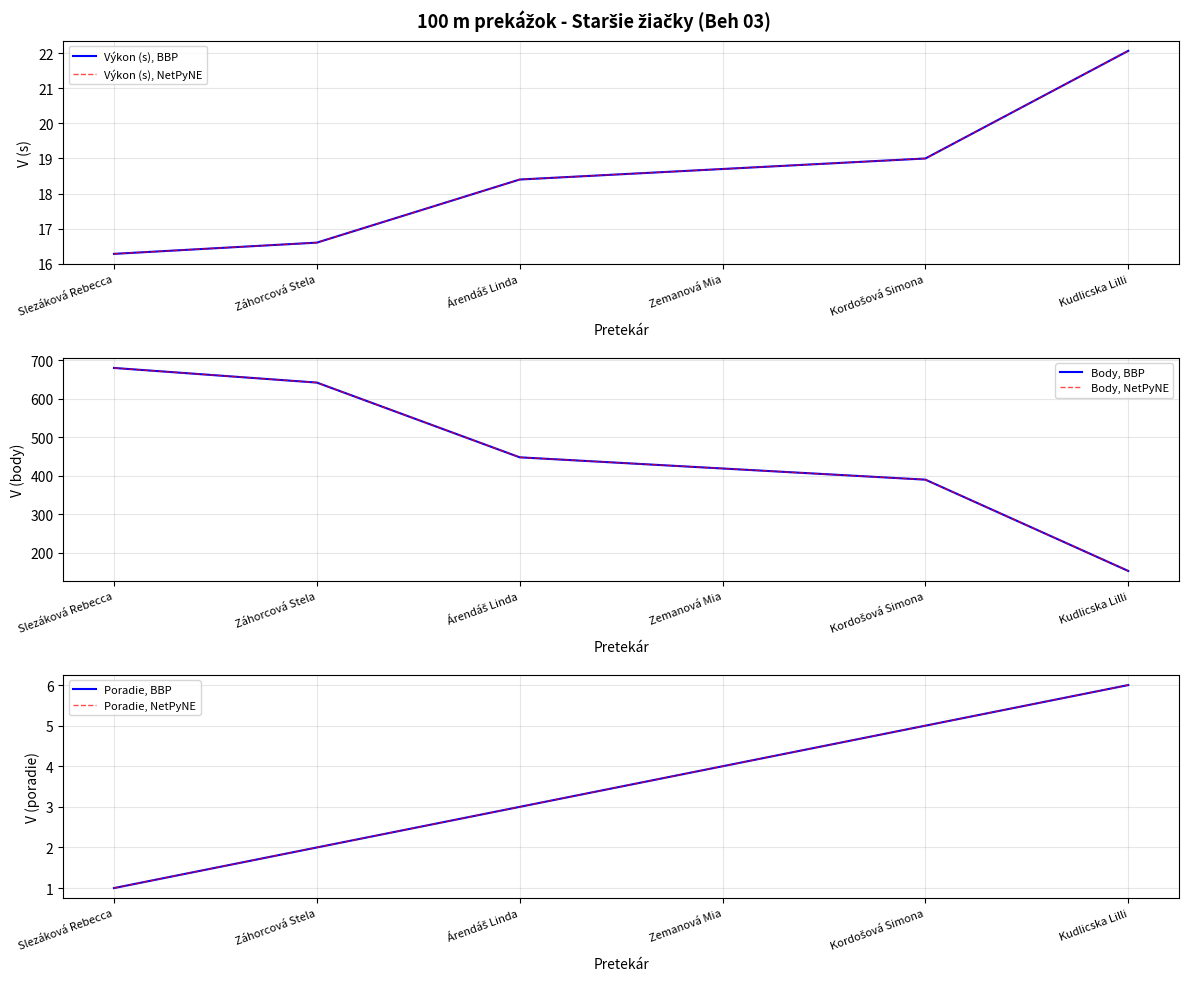

Reading left to right, what are all the values shown in this chart?

Výkon (s), BBP: Slezáková Rebecca=16.3	Záhorcová Stela=16.6	Árendáš Linda=18.4	Zemanová Mia=18.7	Kordošová Simona=19.0	Kudlicska Lilli=22.1
Výkon (s), NetPyNE: Slezáková Rebecca=16.3	Záhorcová Stela=16.6	Árendáš Linda=18.4	Zemanová Mia=18.7	Kordošová Simona=19.0	Kudlicska Lilli=22.1
Body, BBP: Slezáková Rebecca=680.0	Záhorcová Stela=642.0	Árendáš Linda=448.0	Zemanová Mia=419.0	Kordošová Simona=390.0	Kudlicska Lilli=153.0
Body, NetPyNE: Slezáková Rebecca=680.0	Záhorcová Stela=642.0	Árendáš Linda=448.0	Zemanová Mia=419.0	Kordošová Simona=390.0	Kudlicska Lilli=153.0
Poradie, BBP: Slezáková Rebecca=1.0	Záhorcová Stela=2.0	Árendáš Linda=3.0	Zemanová Mia=4.0	Kordošová Simona=5.0	Kudlicska Lilli=6.0
Poradie, NetPyNE: Slezáková Rebecca=1.0	Záhorcová Stela=2.0	Árendáš Linda=3.0	Zemanová Mia=4.0	Kordošová Simona=5.0	Kudlicska Lilli=6.0